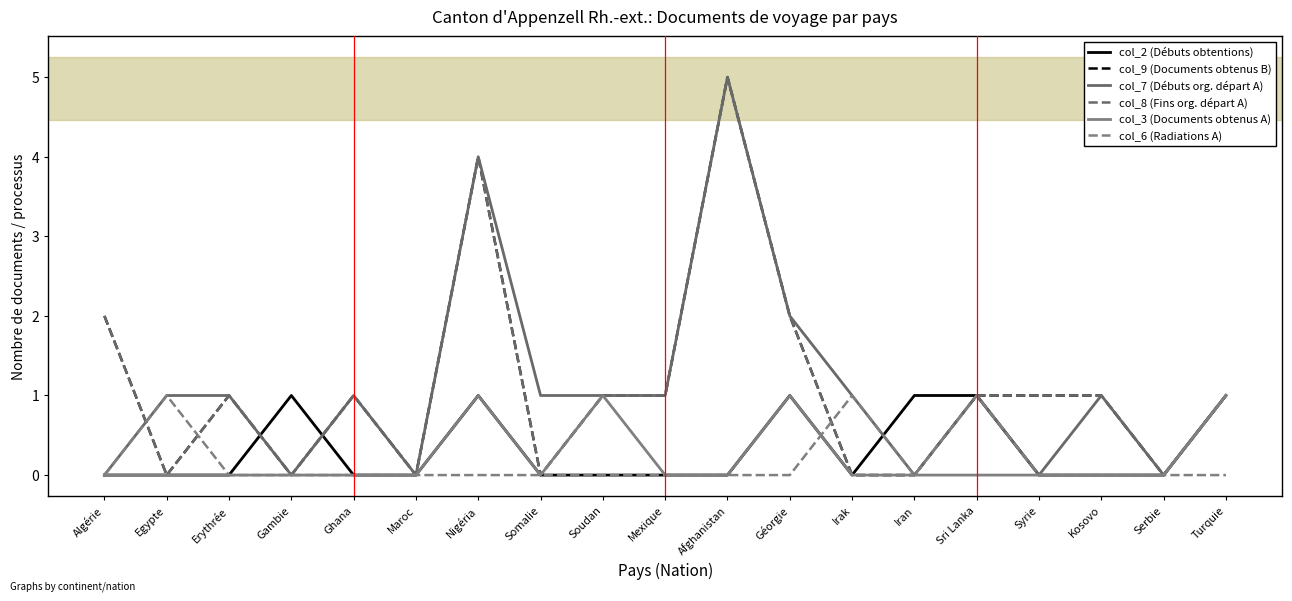

True or false: col_6 (Radiations A) and col_2 (Débuts obtentions) cross at least once.

True